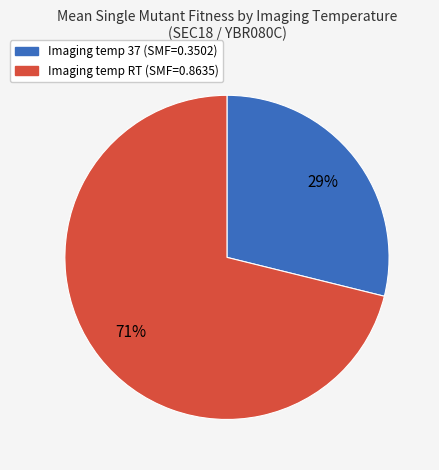

To the nearest percent, what is the difference between the largest and smallest slice percentages?

42%